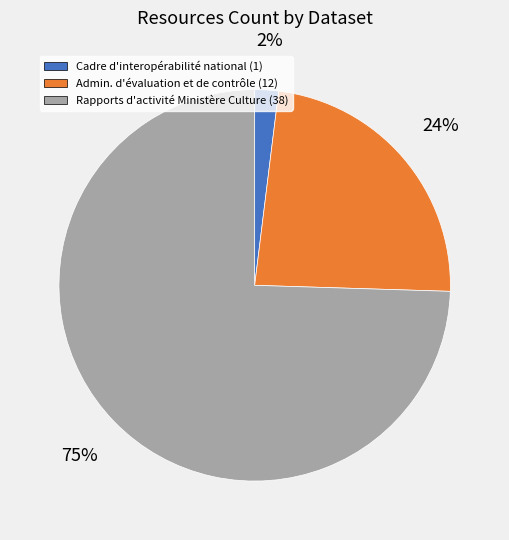

To the nearest percent, what is the average slice percentage?

33%